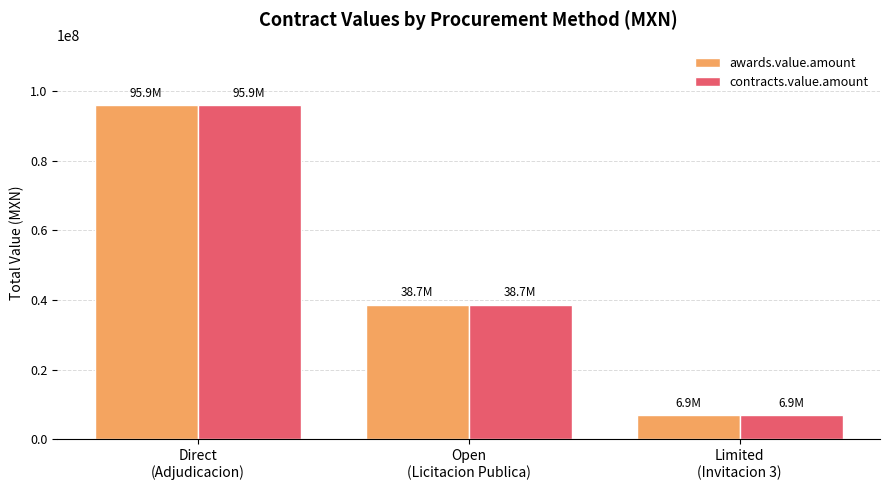

What is the label of the 3rd bar from the left?

Limited
(Invitacion 3)